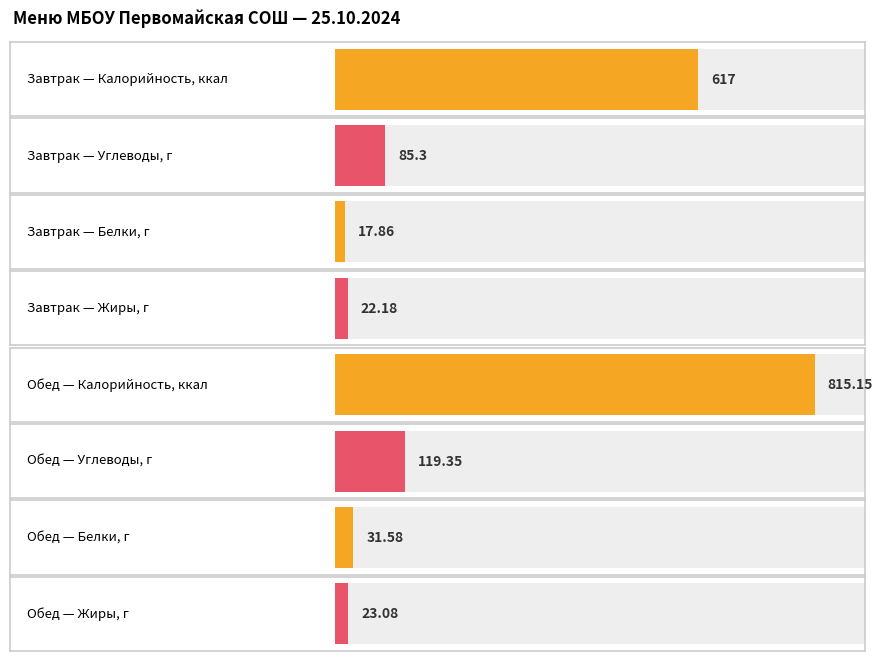

At how many categories does at least one series exceed 347?

2